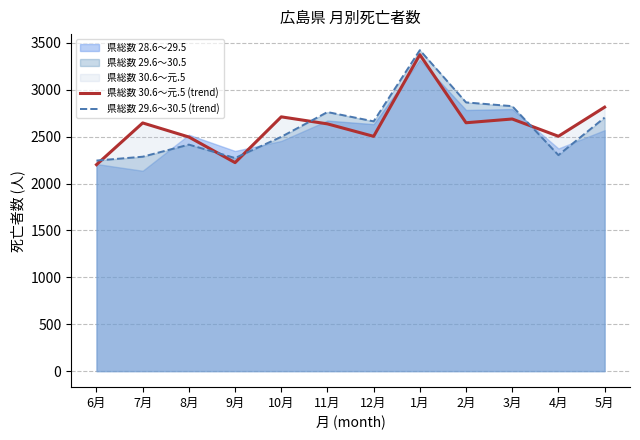

What is the spread (max minus min) of values at 2月?

217